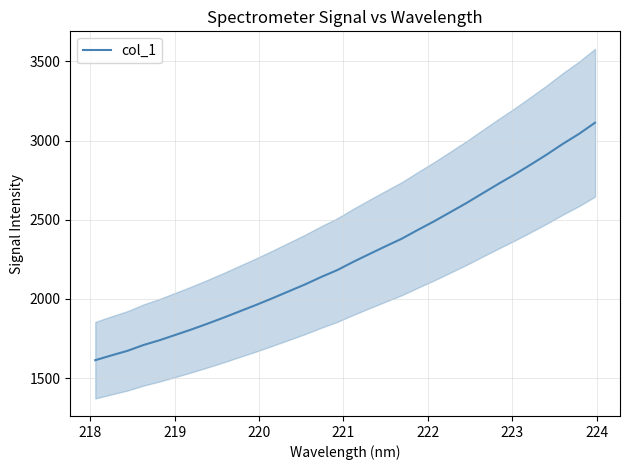

True or false: the data has more than 0 interior local peaks.

False